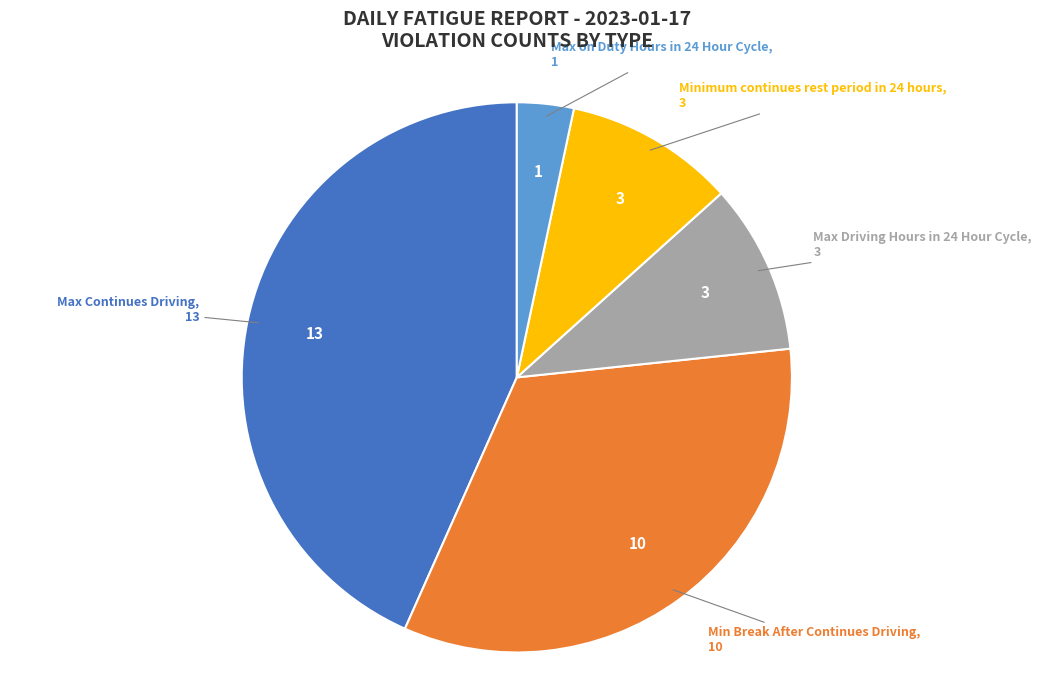

Which category has the biggest portion of the pie?

Max Continues Driving